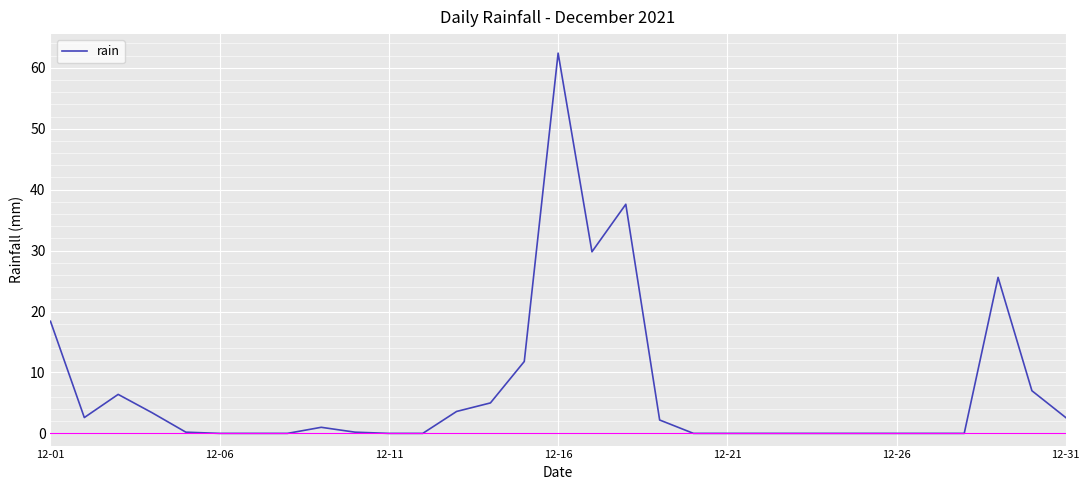

What is the maximum value shown in the chart?

62.4